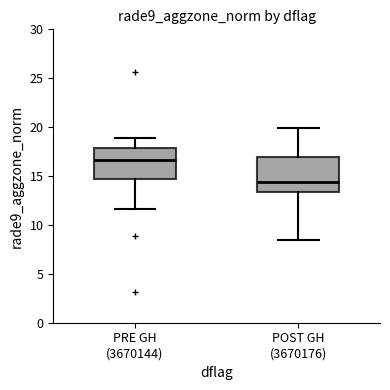

Reading left to right, transcribe this box plot: for each box, give where its median line is, the range the box spans, and where its two whiskers end, as read against the y-axis. The values are not printed on the chart, so give them approximately, as read against the axis.

PRE GH (3670144): median 16.5, box 14.5 to 18.0, whiskers 11.5 to 19.0
POST GH (3670176): median 14.5, box 13.5 to 17.0, whiskers 8.5 to 20.0